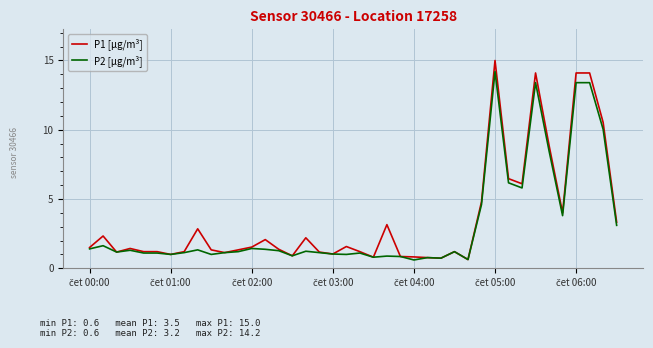

What is the maximum value for P2 [µg/m³]?

14.2